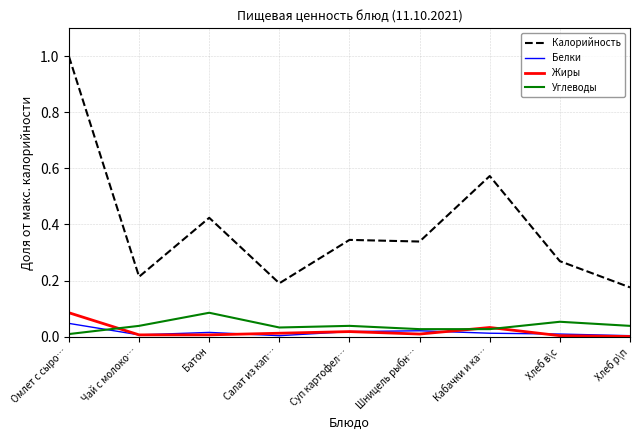

Which series has the widest spread of values?

Калорийность